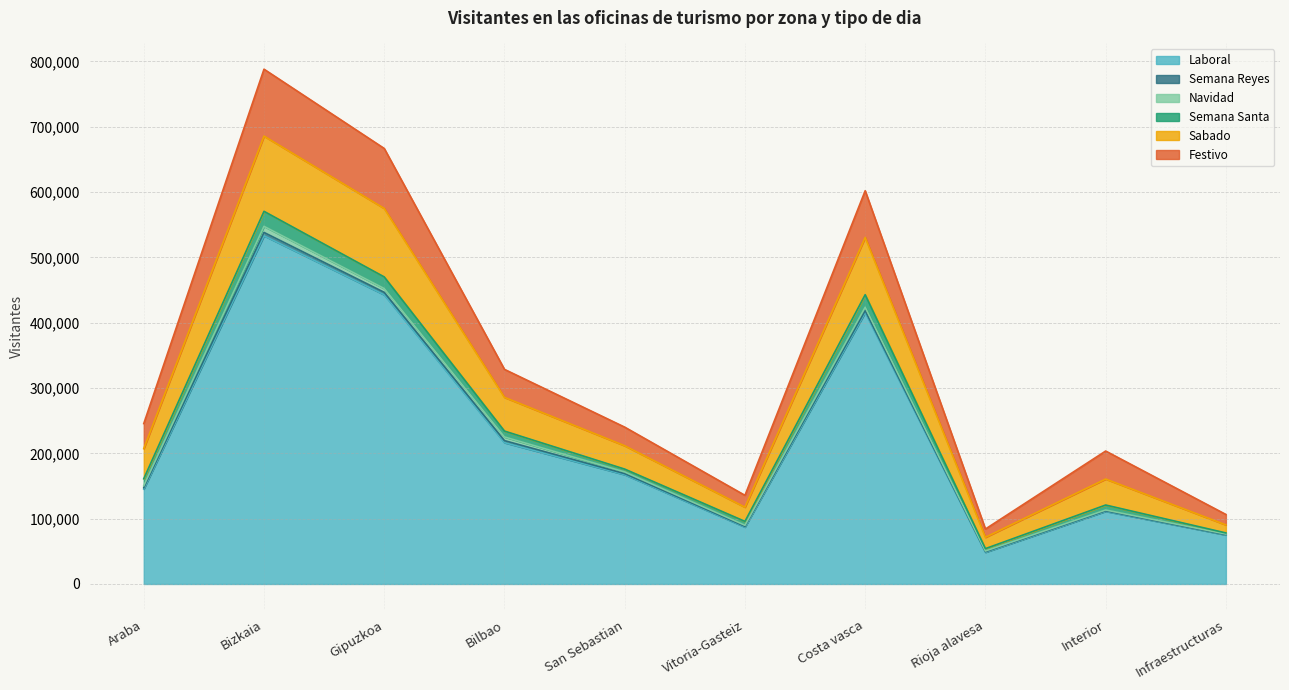

At which label does Semana Santa reach its peak?

Bizkaia